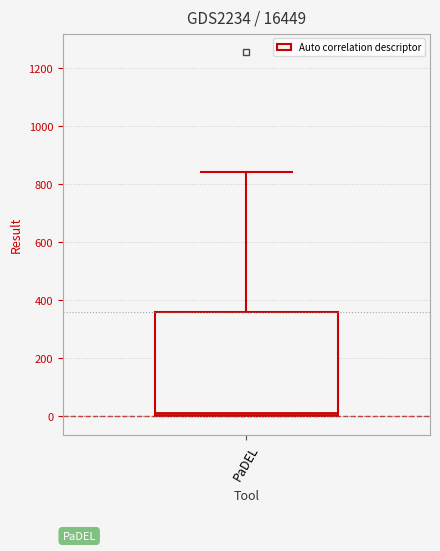

Where does the median line of the box for PaDEL sit on the y-axis? The values are not printed on the chart, so give them approximately, as read against the axis.

20